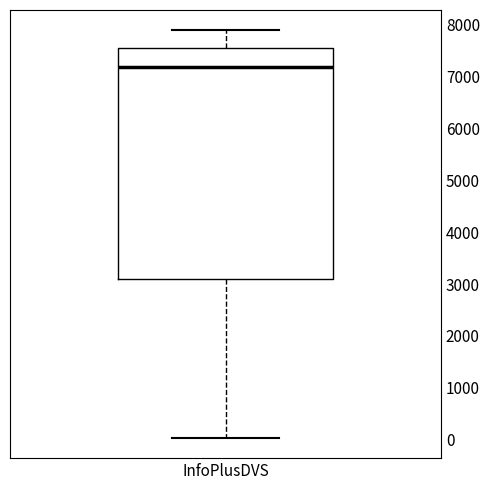

Read this box plot against the y-axis: the position of the median line, the range covered by the box, and the ends of both whiskers. The values are not printed on the chart, so give them approximately, as read against the axis.

median 7200, box 3100 to 7500, whiskers 0 to 7900